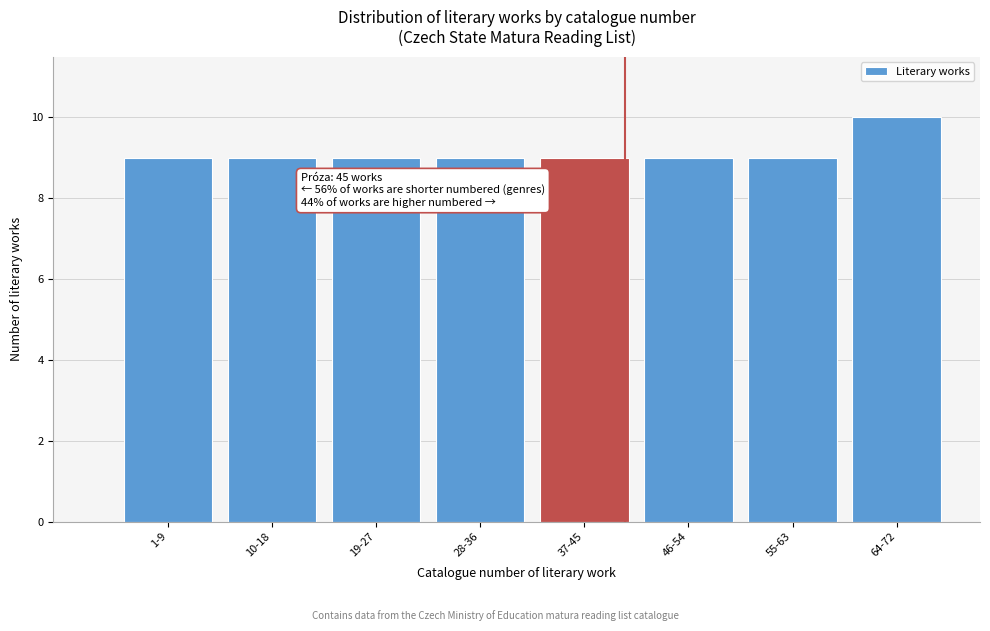

Reading left to right, what are all the values shown in this chart?

1-9=9	10-18=9	19-27=9	28-36=9	37-45=9	46-54=9	55-63=9	64-72=10